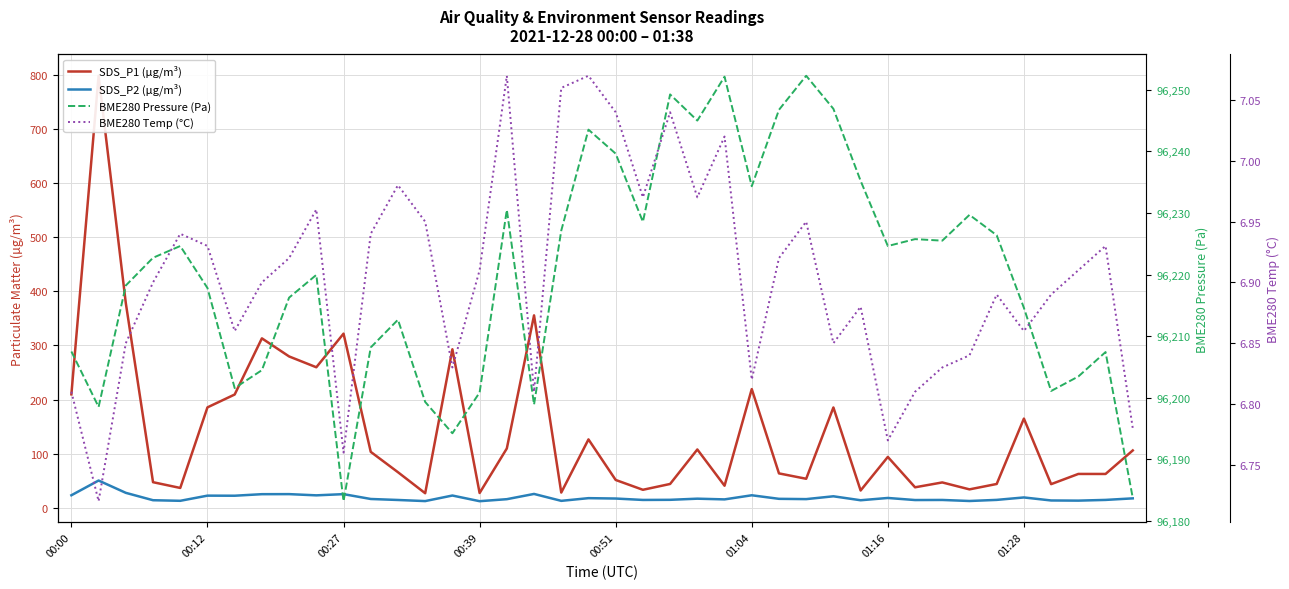

How many values in the BME280 Pressure (Pa) series exceed 96222?

20